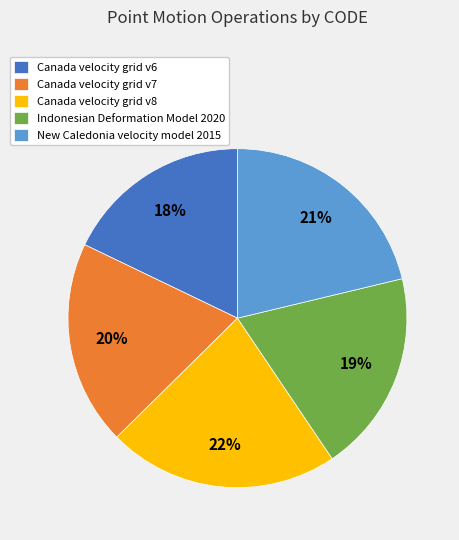

Which slice is the largest?

Canada velocity grid v8